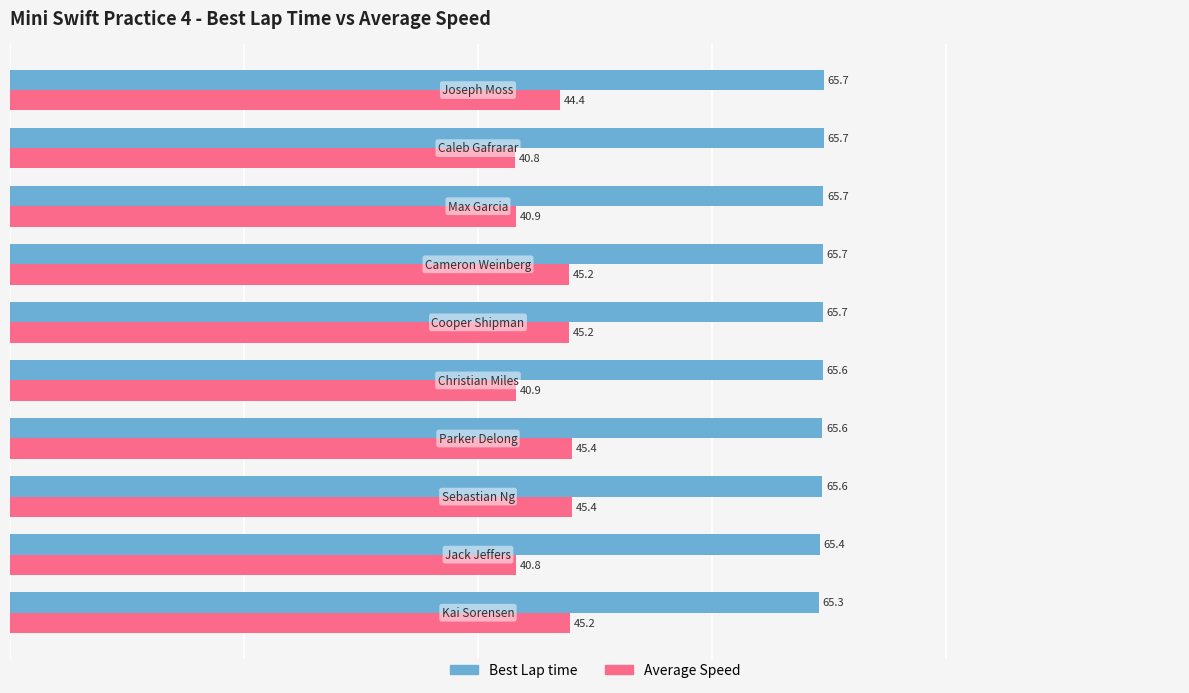

What are all the series names shown in the legend?

Best Lap time, Average Speed